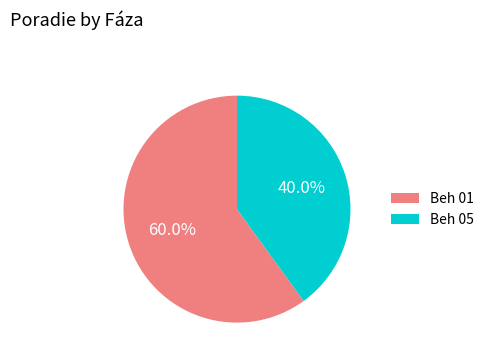

What is the largest slice in the pie chart?

Beh 01